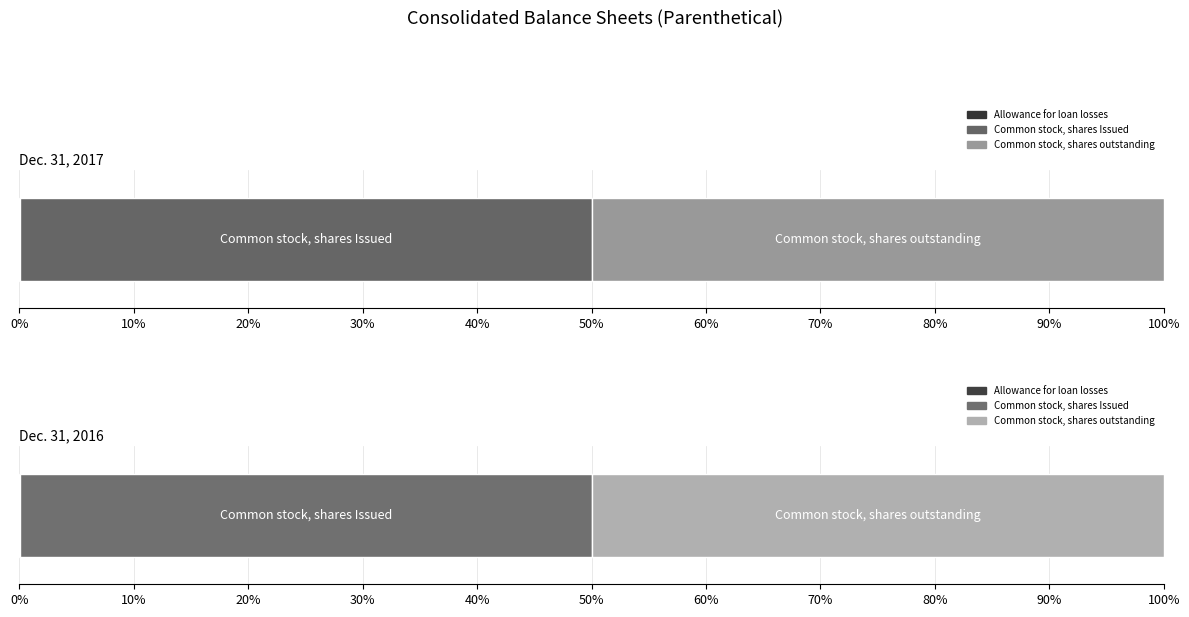

What is the total value across all series at Common stock, shares outstanding?

14713627